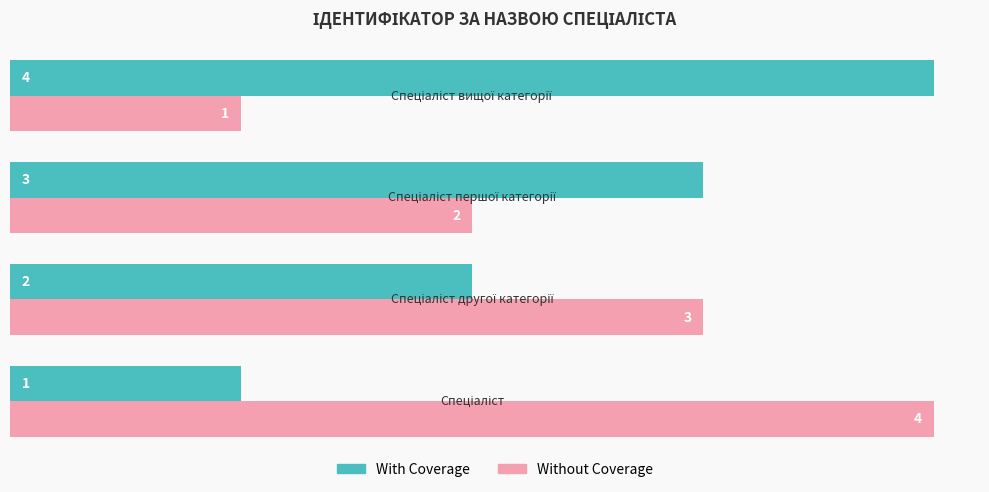

What is the sum of all With Coverage values?

10